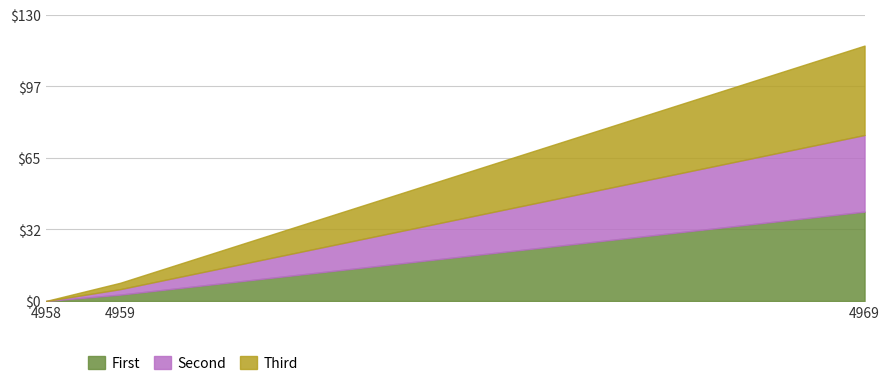

At 4959, list the series in order from smallest to largest.

First, Second, Third